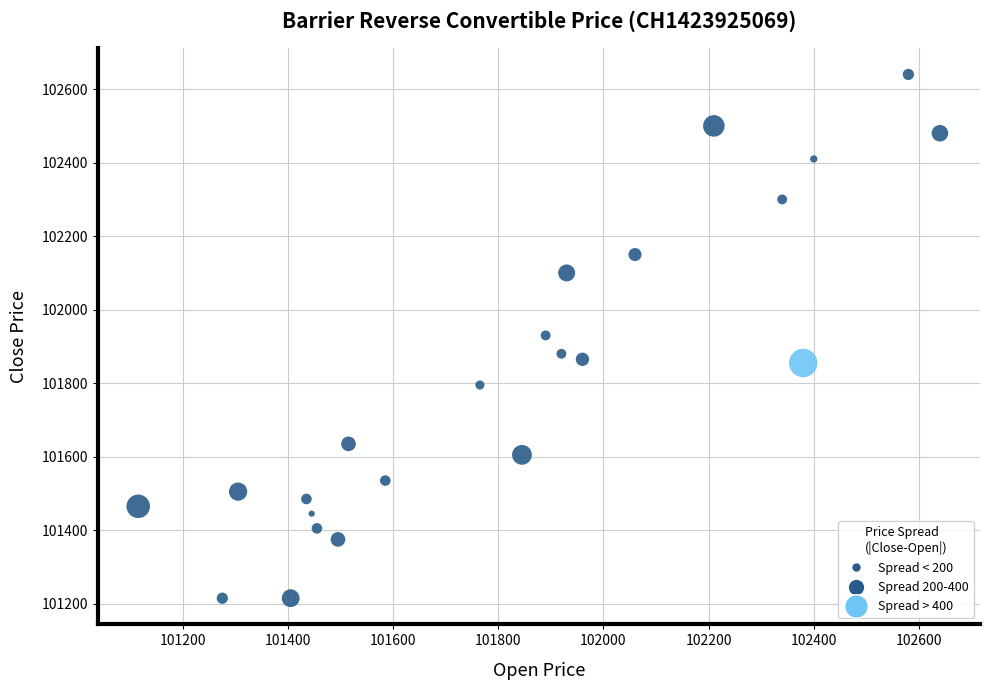

What is the range of X values (max minus min)?

1525